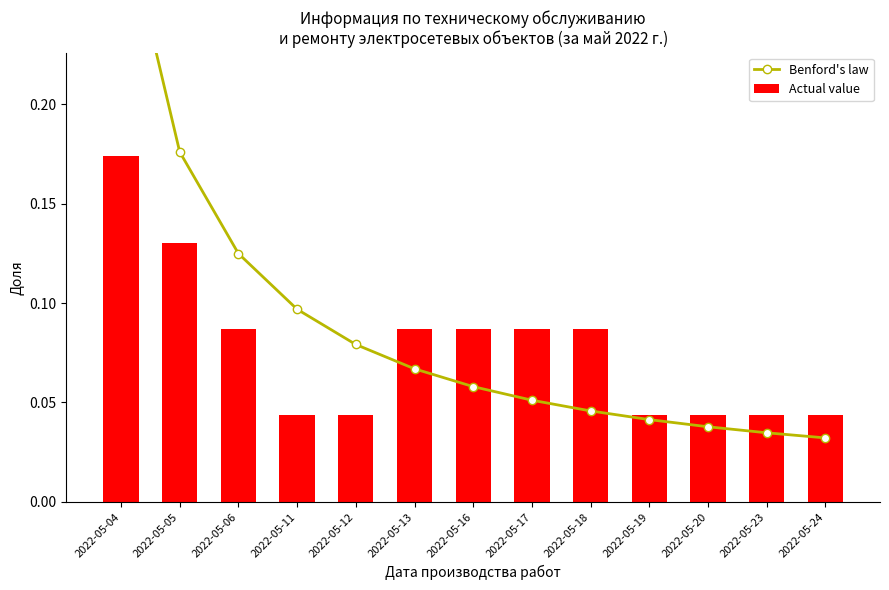

What is the value of the Actual value bar at the 3rd from the left?

0.1